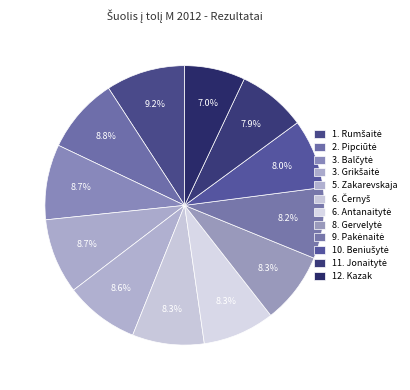

How many slices are in this pie chart?

12